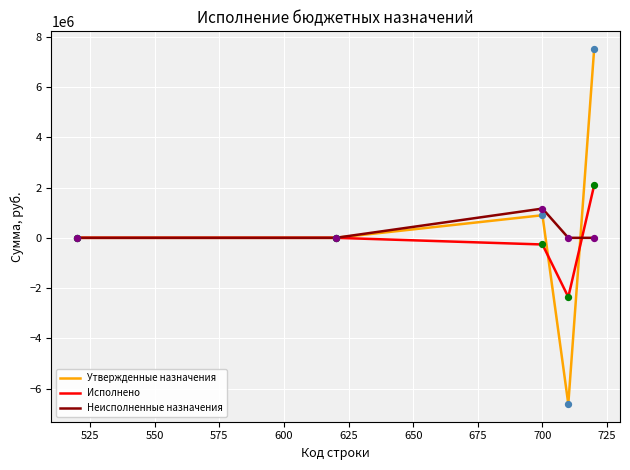

Rank the series by their maximum value, from highest to lowest.

Утвержденные назначения, Исполнено, Неисполненные назначения